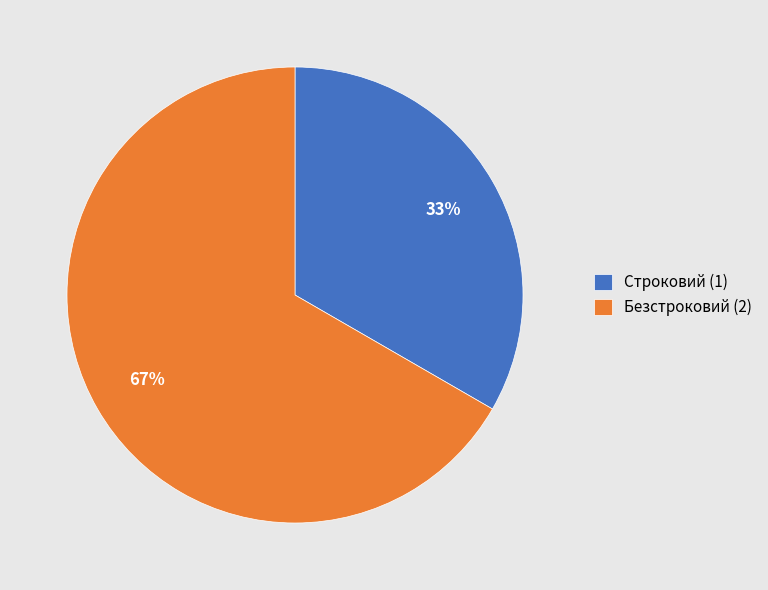

What percentage is the Строковий slice, to the nearest percent?

33%